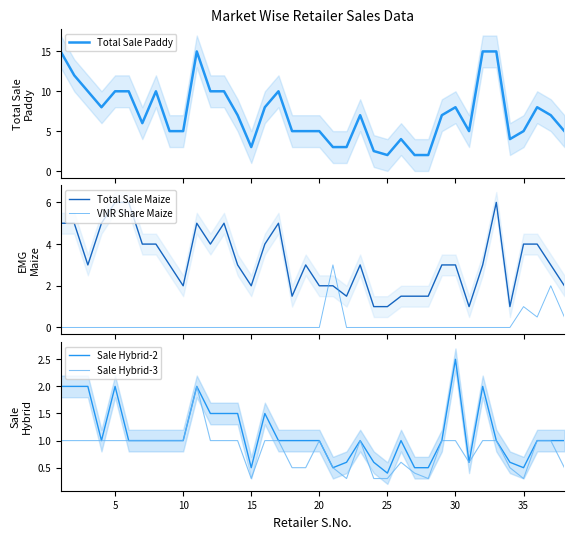

Which series ends up on top after the final intersection of Total Sale Maize and VNR Share Maize?

Total Sale Maize